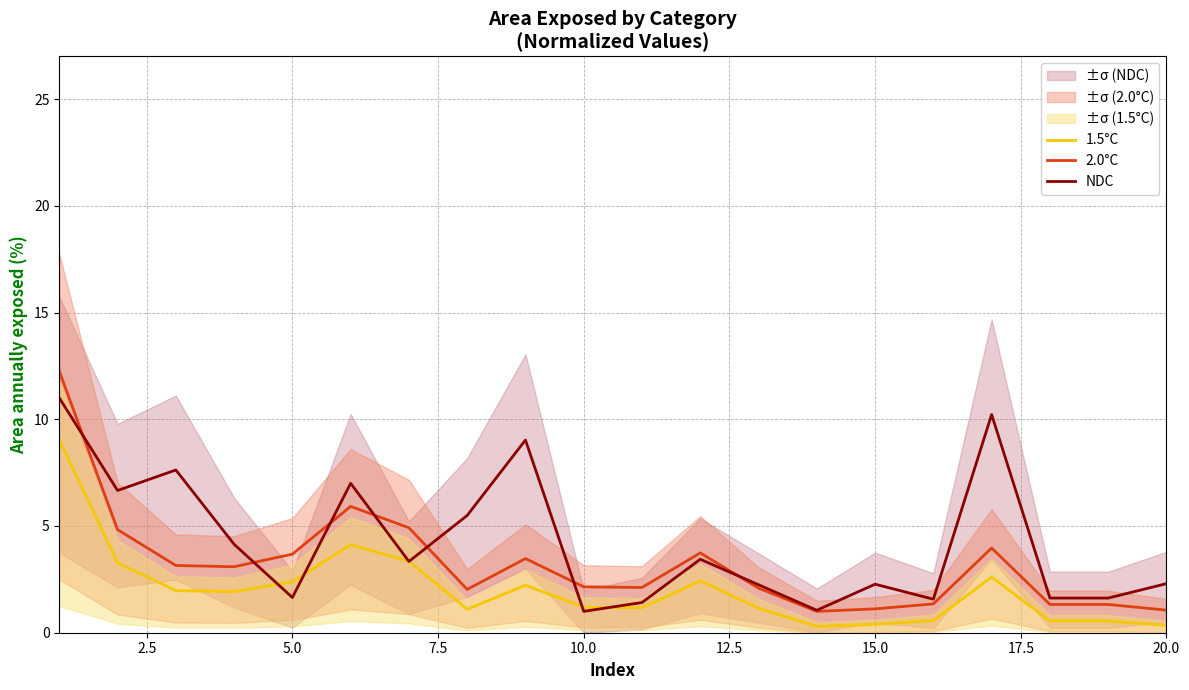

Reading left to right, extract all data points from this chart.

1.5°C: 9.1	3.3	2.0	1.9	2.4	4.1	3.3	1.1	2.2	1.2	1.2	2.4	1.1	0.3	0.4	0.6	2.6	0.6	0.6	0.3
2.0°C: 12.2	4.8	3.1	3.1	3.7	5.9	4.9	2.0	3.5	2.1	2.1	3.7	2.1	1.0	1.1	1.3	4.0	1.3	1.3	1.1
NDC: 11.0	6.7	7.6	4.1	1.6	7.0	3.3	5.5	9.0	1.0	1.4	3.4	2.2	1.1	2.3	1.6	10.2	1.6	1.6	2.3